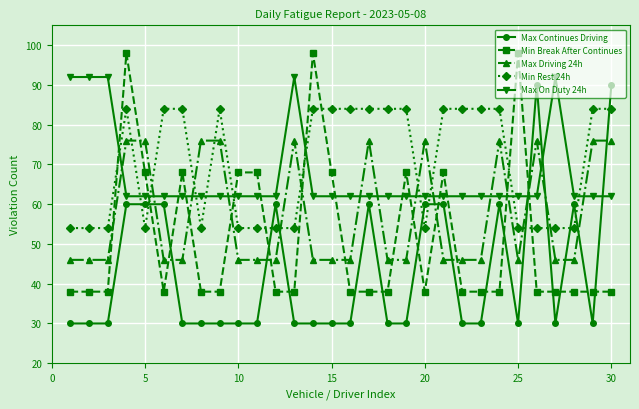

At how many categories does at least one series exceed 71?

26